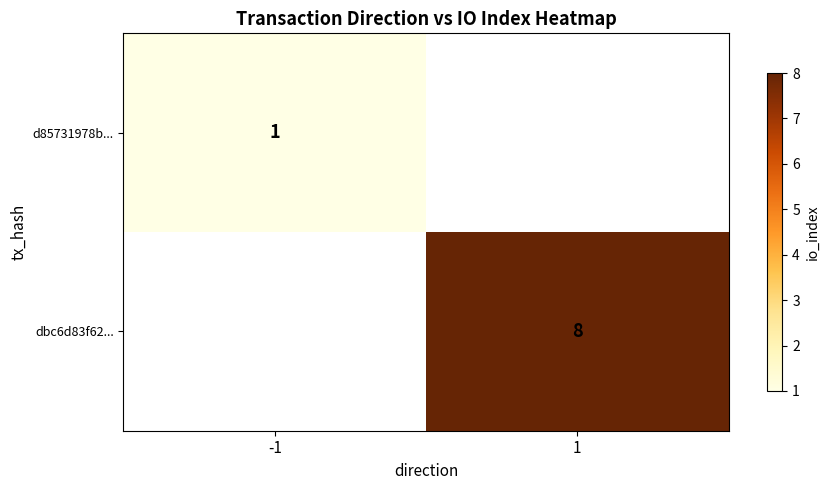

Which has a higher value, -1 or 1?

1